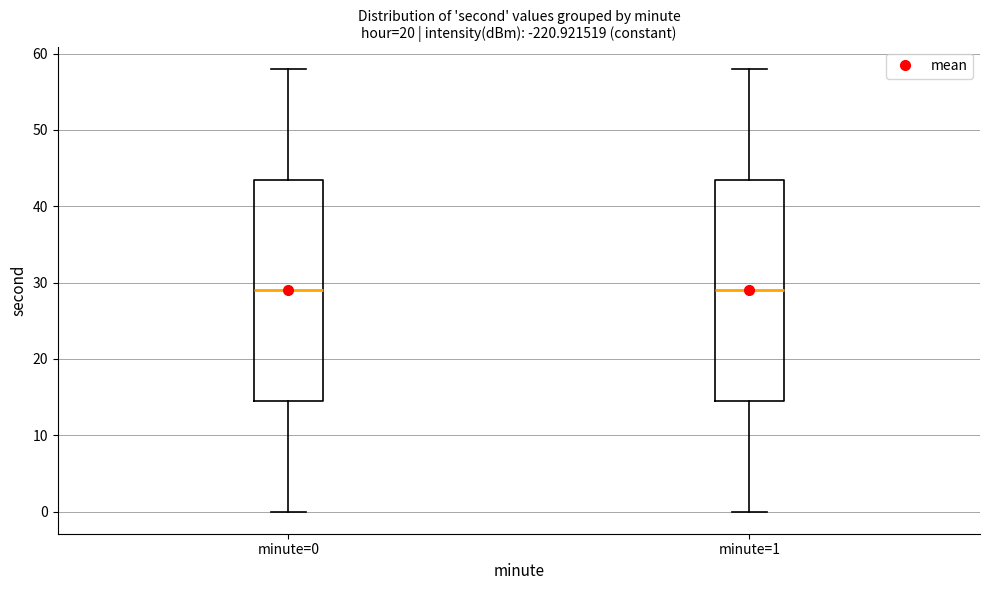

Reading left to right, transcribe this box plot: for each box, give where its median line is, the range the box spans, and where its two whiskers end, as read against the y-axis. The values are not printed on the chart, so give them approximately, as read against the axis.

minute=0: median 29, box 15 to 44, whiskers 0 to 58
minute=1: median 29, box 15 to 44, whiskers 0 to 58